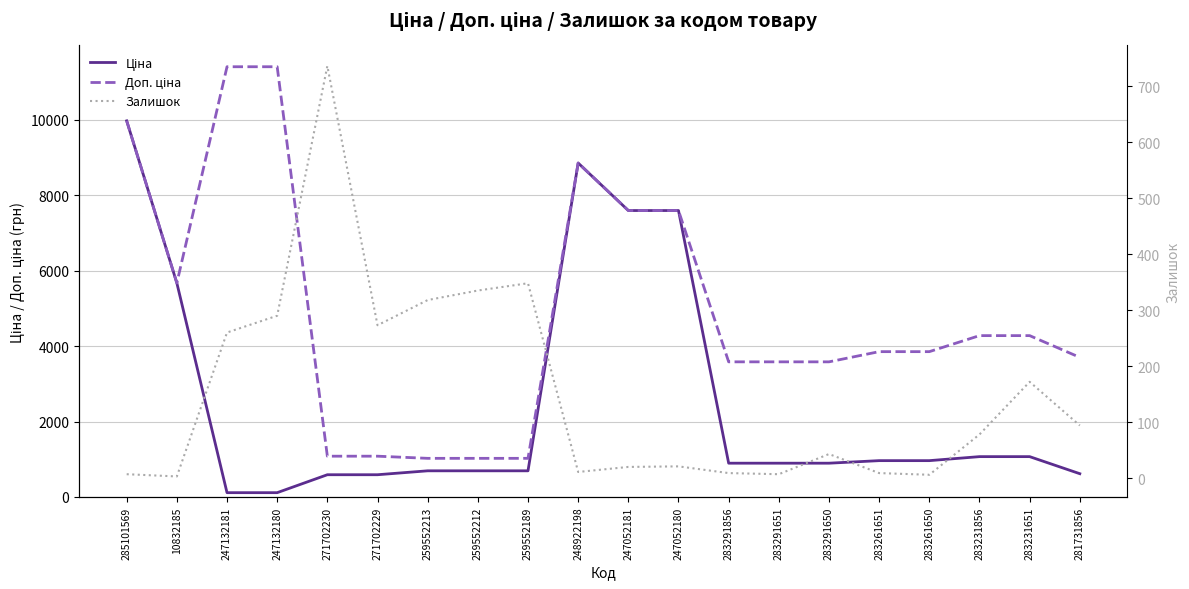

At which category is the sum across all series the highest?

285101569